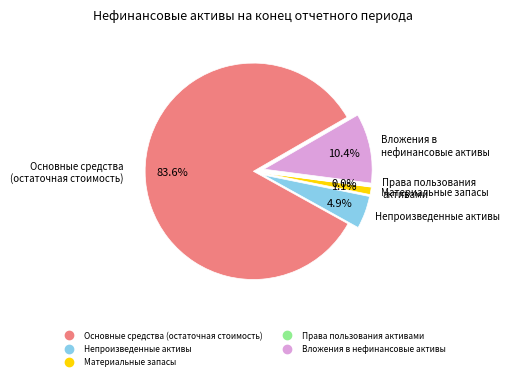

Which category accounts for the majority?

Основные средства (остаточная стоимость)